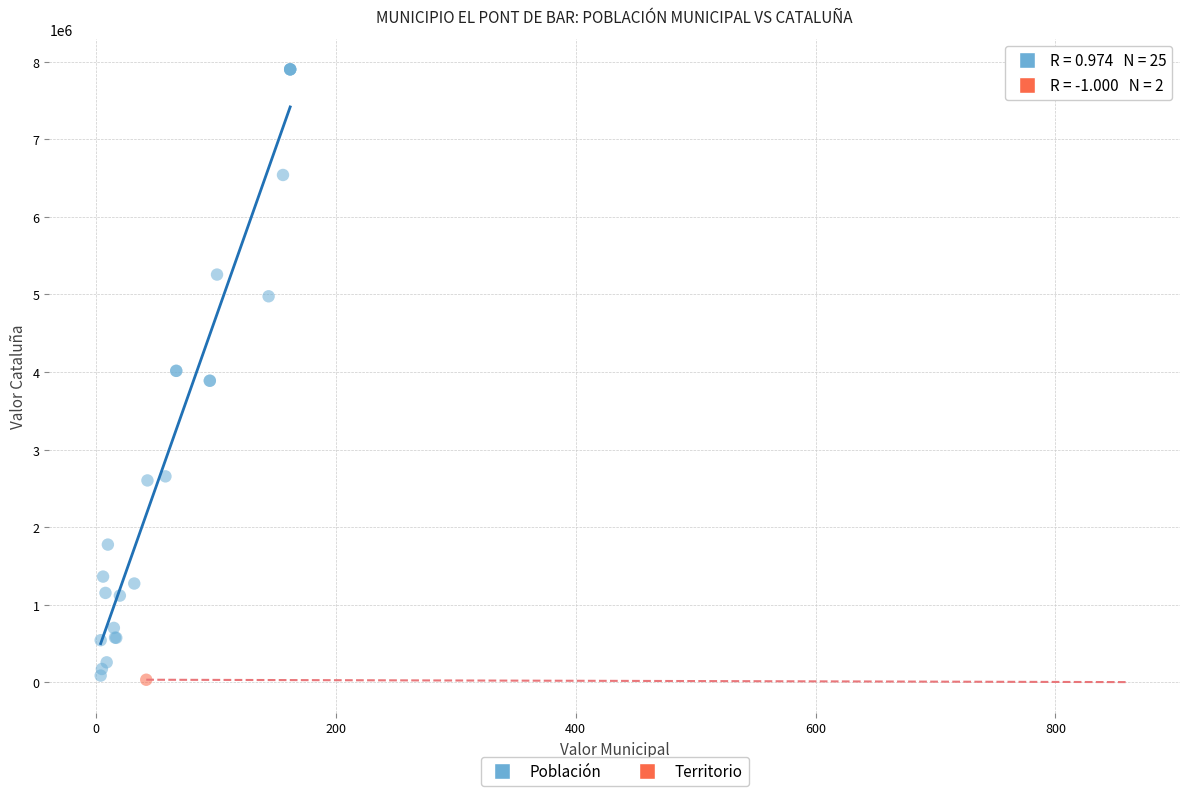

What are all the series names shown in the legend?

Población, Territorio